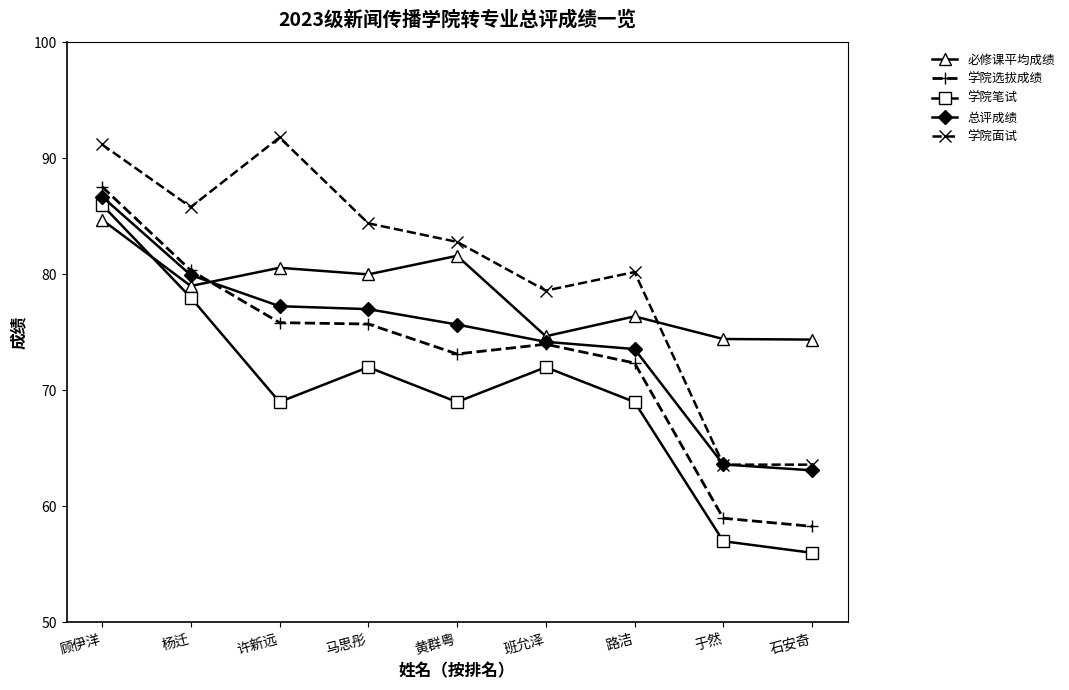

What are all the series names shown in the legend?

必修课平均成绩, 学院选拔成绩, 学院笔试, 总评成绩, 学院面试